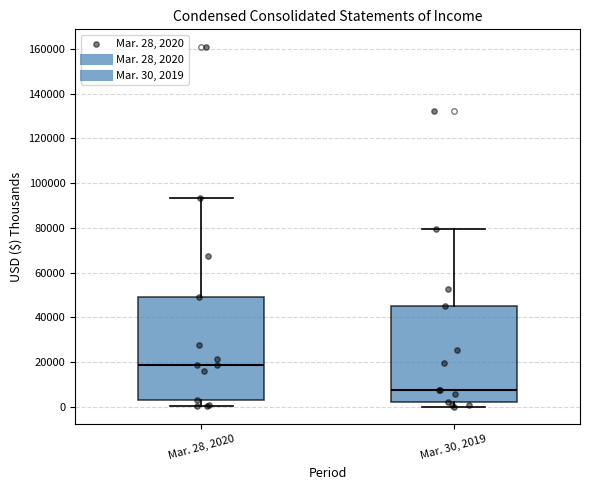

Reading left to right, read every box against the y-axis: the position of its median line, the range the box covers, and the ends of its whiskers. The values are not printed on the chart, so give them approximately, as read against the axis.

Mar. 28, 2020: median 18000, box 2000 to 48000, whiskers 0 to 94000
Mar. 30, 2019: median 8000, box 2000 to 44000, whiskers 0 to 80000